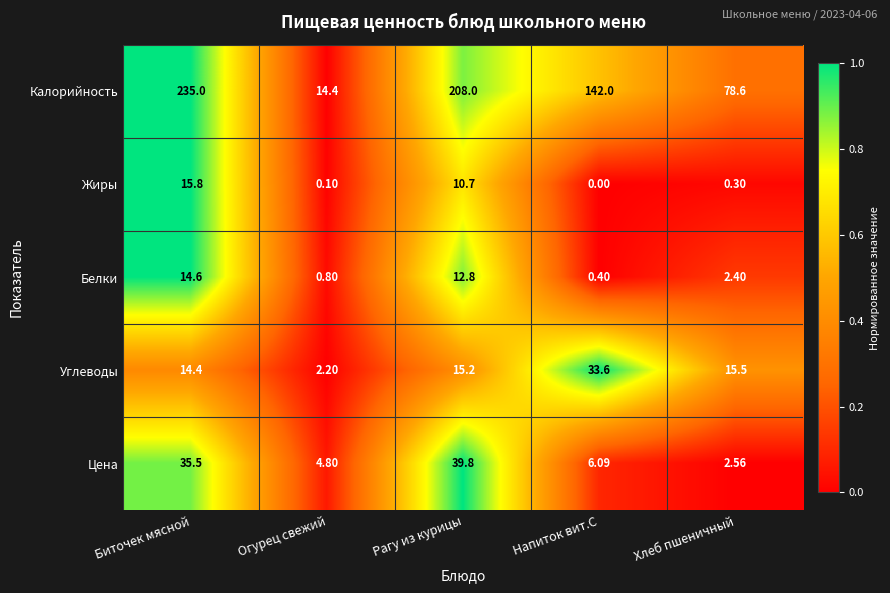

Which category has the highest value across all series?

Биточек мясной